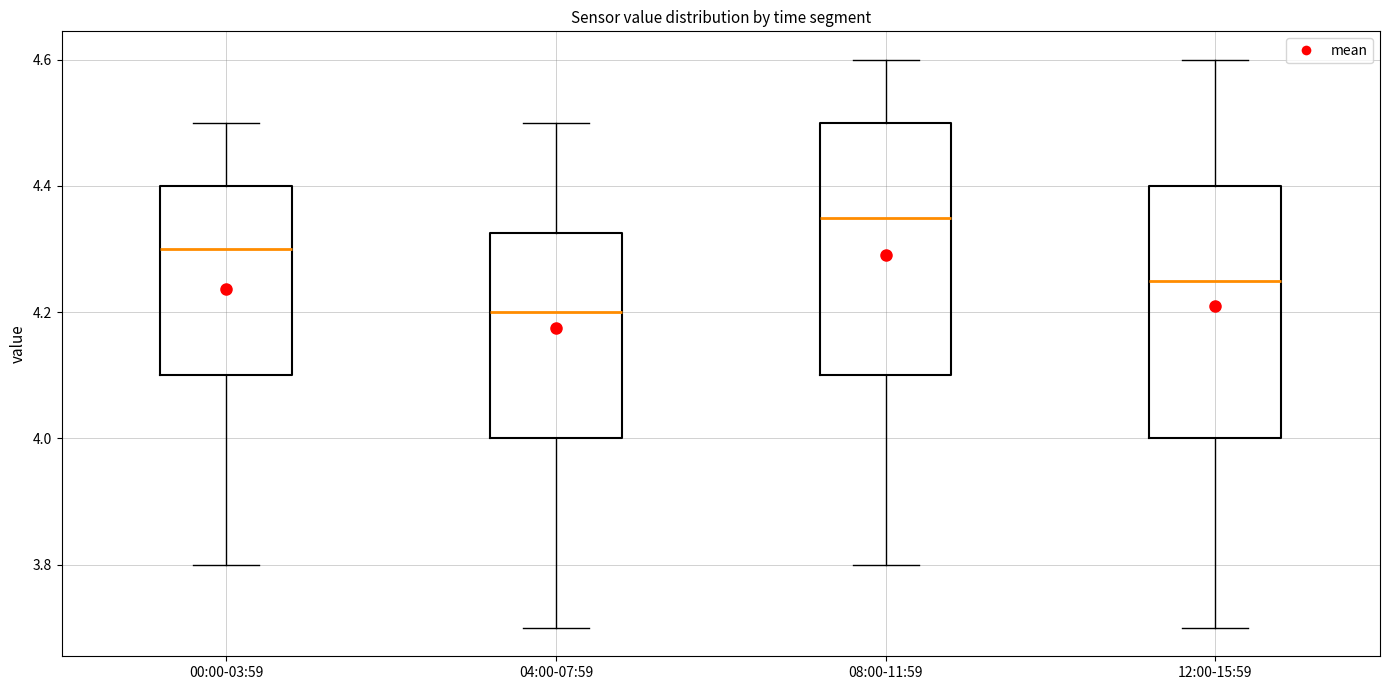

Reading left to right, read every box against the y-axis: the position of its median line, the range the box covers, and the ends of its whiskers. The values are not printed on the chart, so give them approximately, as read against the axis.

00:00-03:59: median 4.30, box 4.10 to 4.40, whiskers 3.80 to 4.50
04:00-07:59: median 4.20, box 4.00 to 4.32, whiskers 3.70 to 4.50
08:00-11:59: median 4.36, box 4.10 to 4.50, whiskers 3.80 to 4.60
12:00-15:59: median 4.26, box 4.00 to 4.40, whiskers 3.70 to 4.60